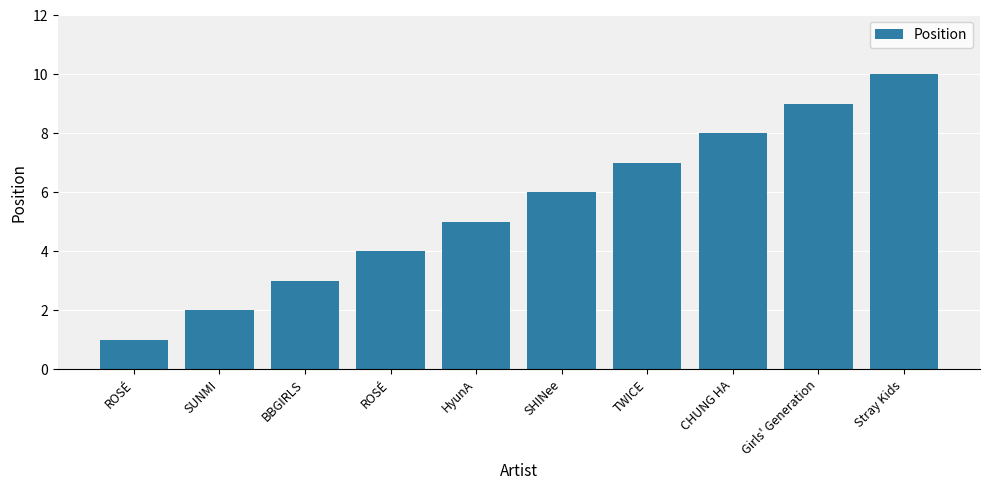

Count the number of categories in the chart.

10